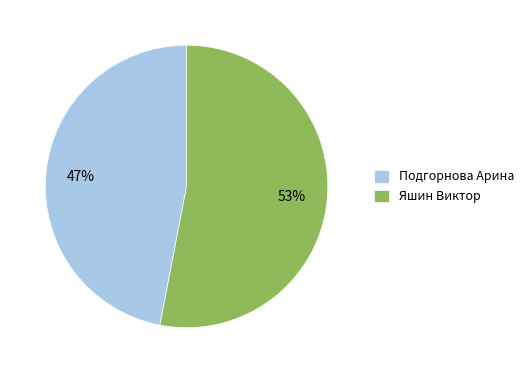

Which category has the biggest portion of the pie?

Яшин Виктор